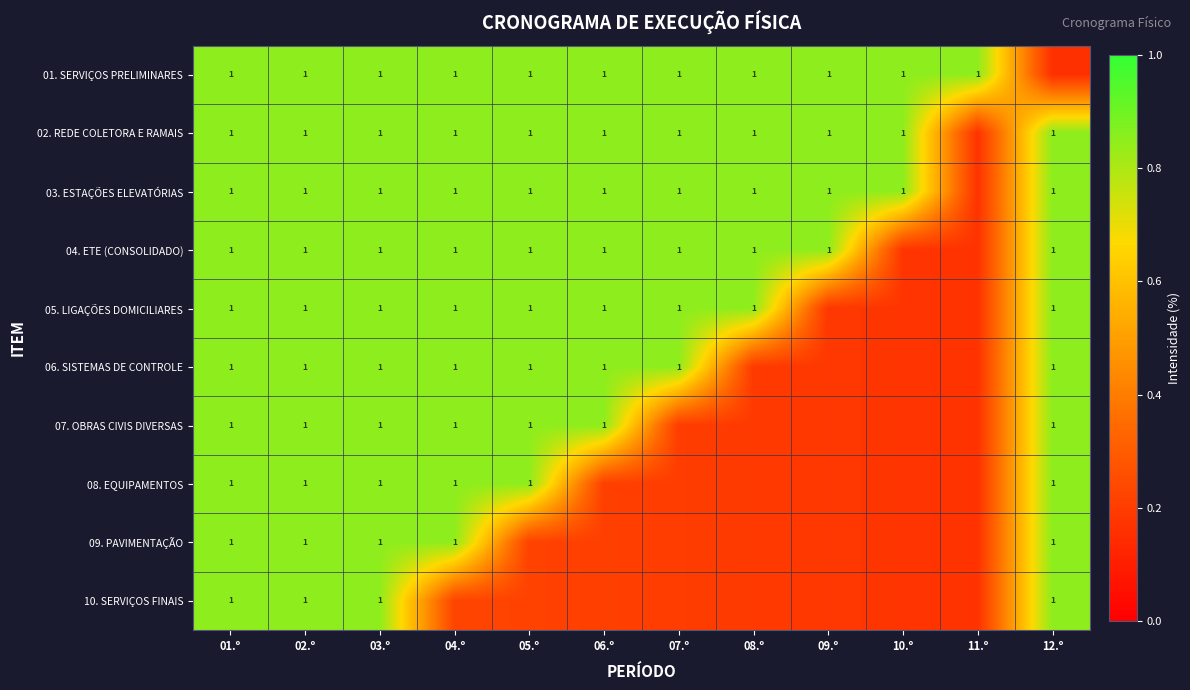

Rank the series at 11.º from highest to lowest value.

01. SERVIÇOS PRELIMINARES, 02. REDE COLETORA E RAMAIS, 03. ESTAÇÕES ELEVATÓRIAS, 04. ETE (CONSOLIDADO), 05. LIGAÇÕES DOMICILIARES, 06. SISTEMAS DE CONTROLE, 07. OBRAS CIVIS DIVERSAS, 08. EQUIPAMENTOS, 09. PAVIMENTAÇÃO, 10. SERVIÇOS FINAIS